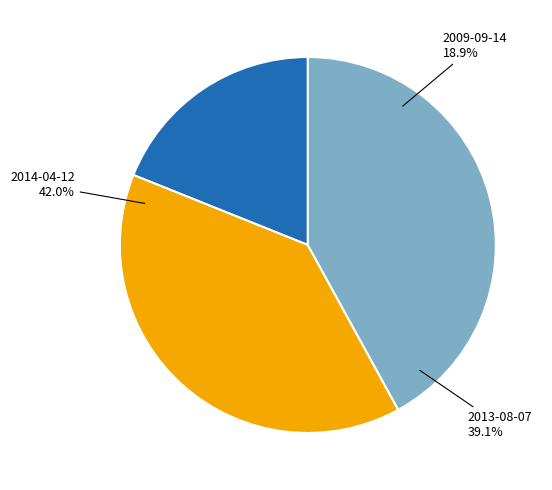

Combined, do 2013-08-07 and 2009-09-14 account for over 50%?

Yes